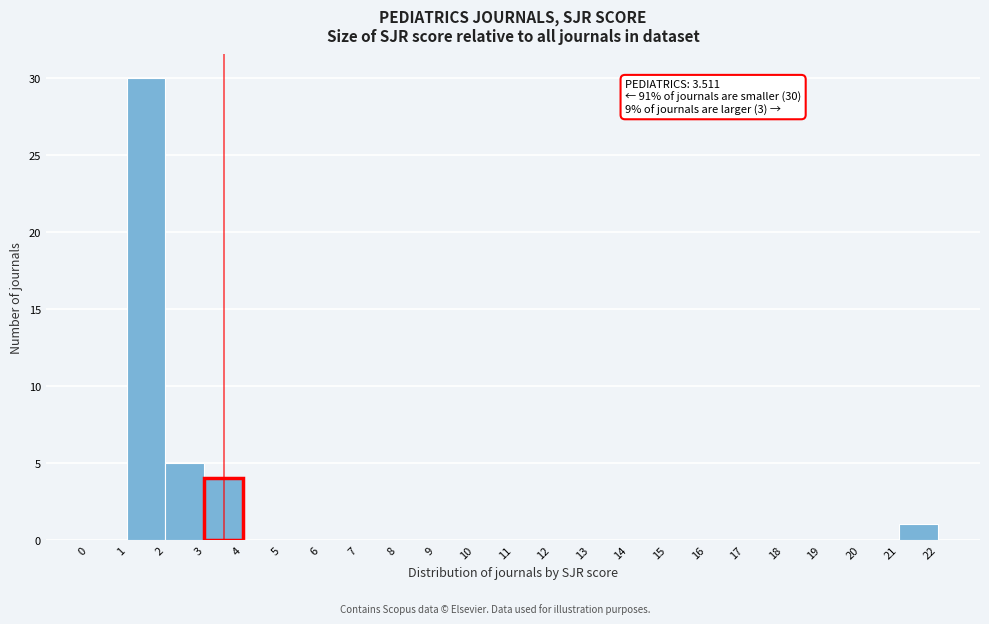

Over which range of the x-axis is the bar tallest?

1 to 2